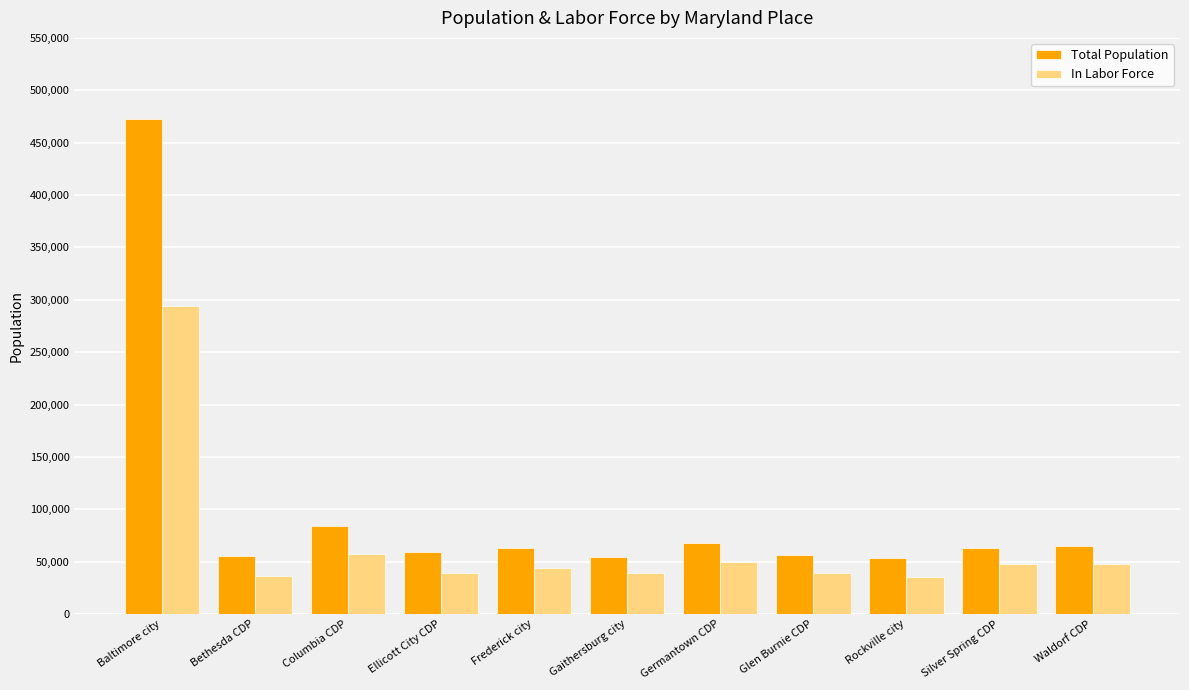

What is the difference between the In Labor Force values at Silver Spring CDP and Ellicott City CDP?

9083